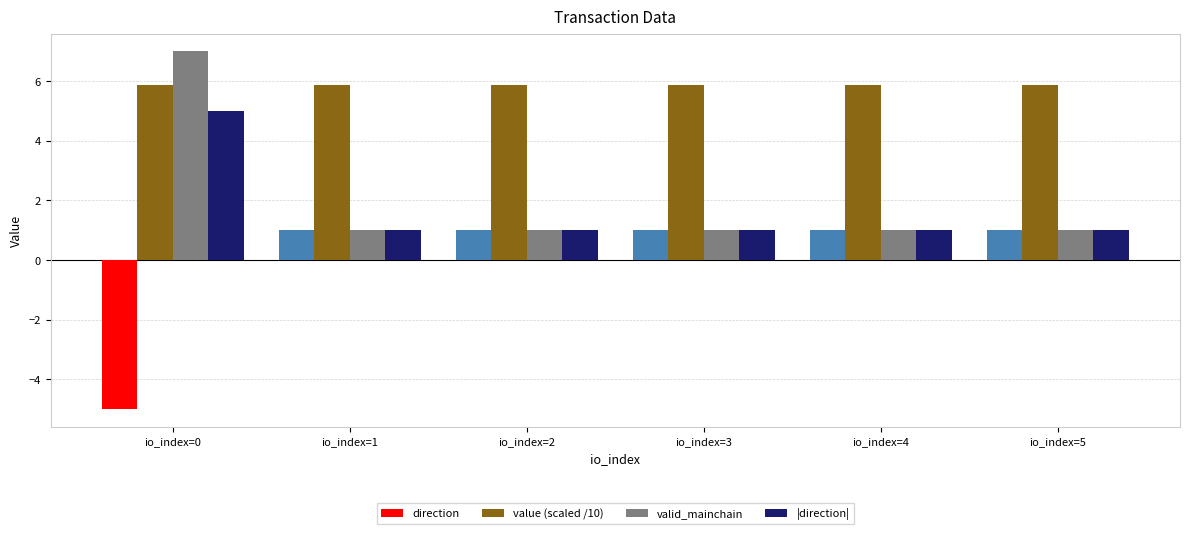

What is the value of the value (scaled /10) bar at the 2nd from the left?

5.9